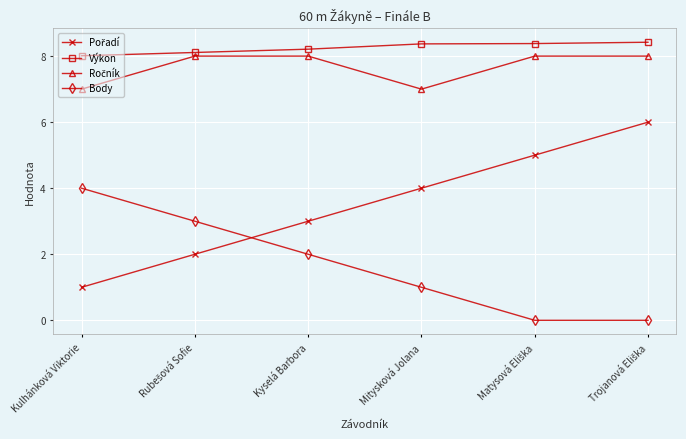

What is the sum of all Výkon values?

49.5